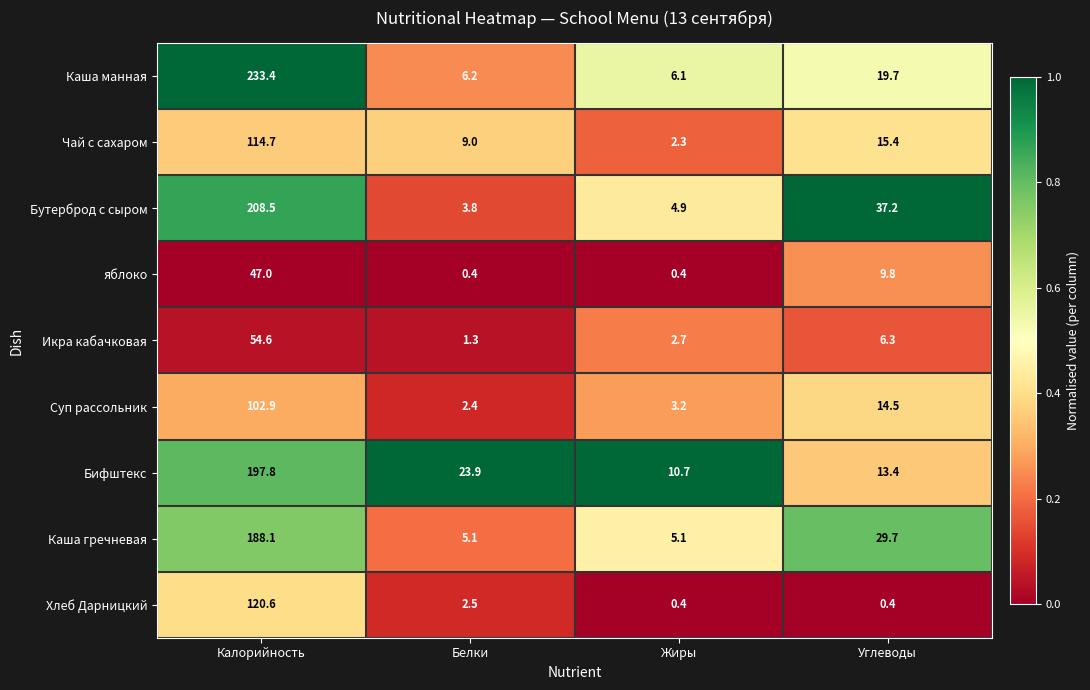

How many data points does each series have?

4